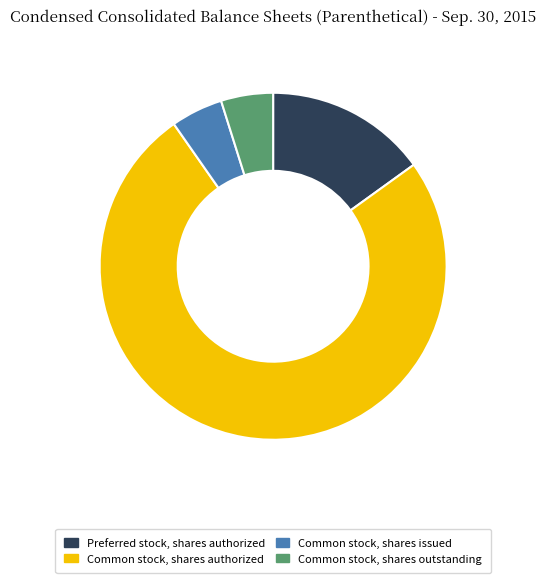

Which category has the biggest portion of the pie?

Common stock, shares authorized